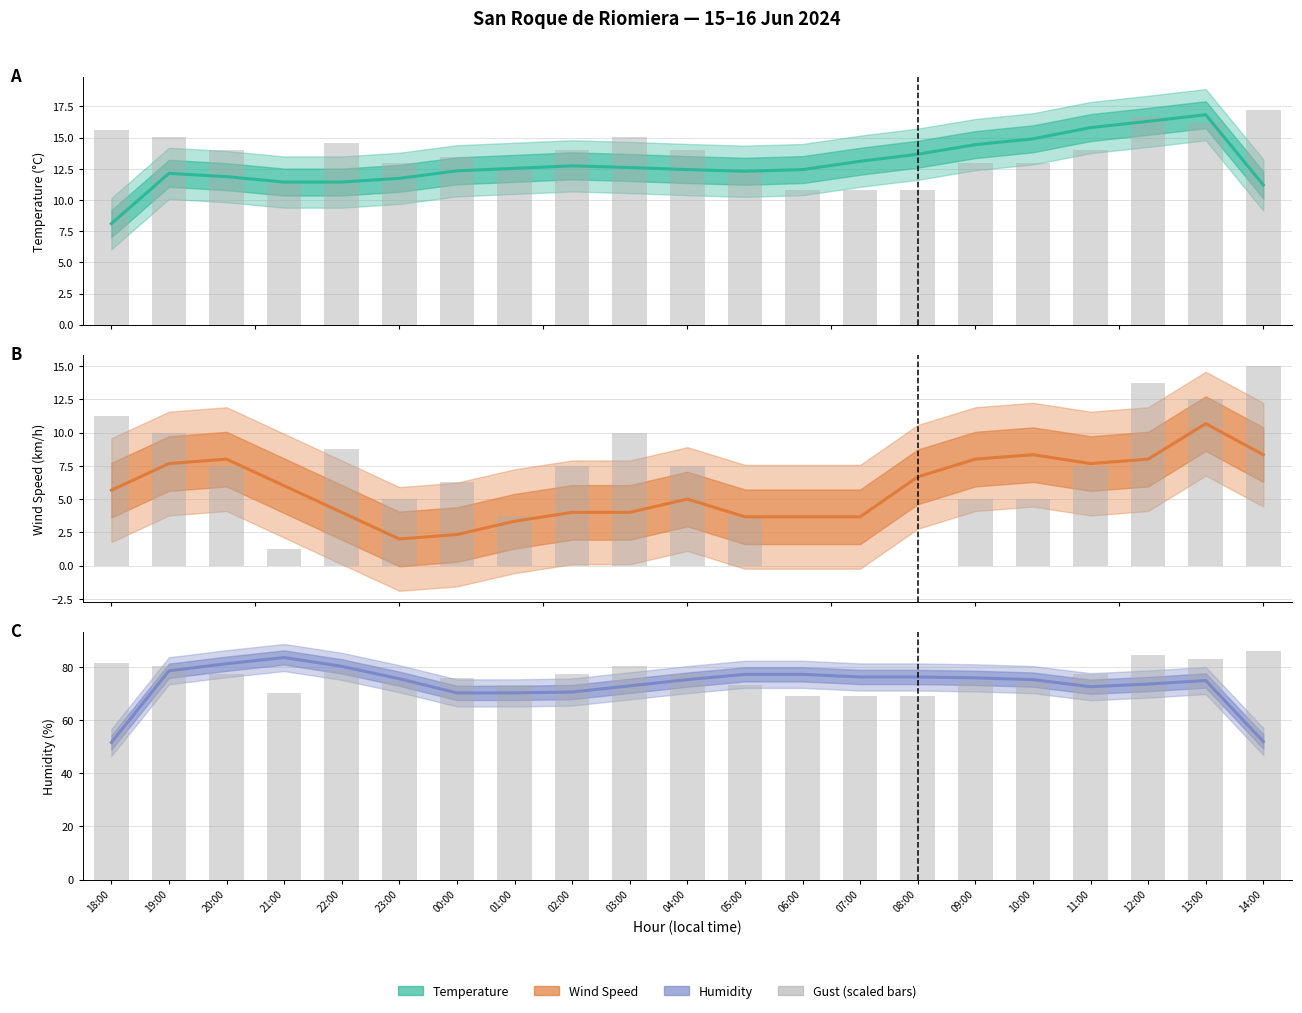

What is the total value across all series at 14:00?

157.5